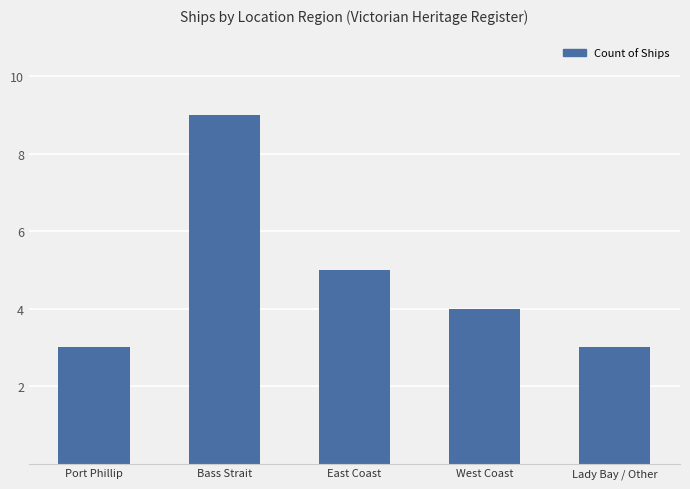

What is the change in value from Bass Strait to Lady Bay / Other?

-6